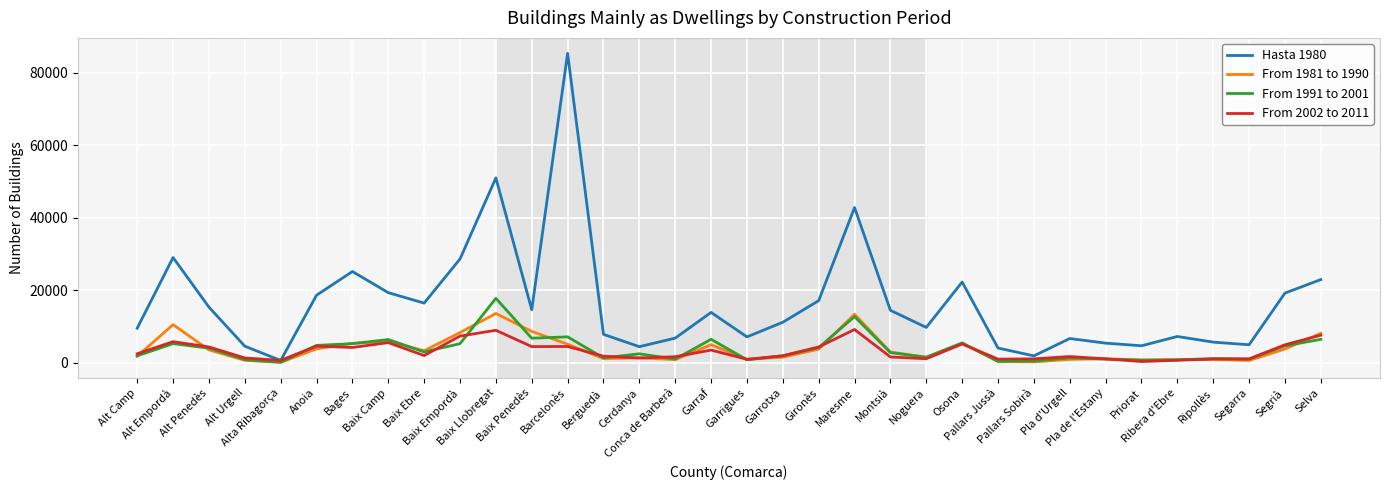

List the series in order of their peak value, highest first.

Hasta 1980, From 1991 to 2001, From 1981 to 1990, From 2002 to 2011